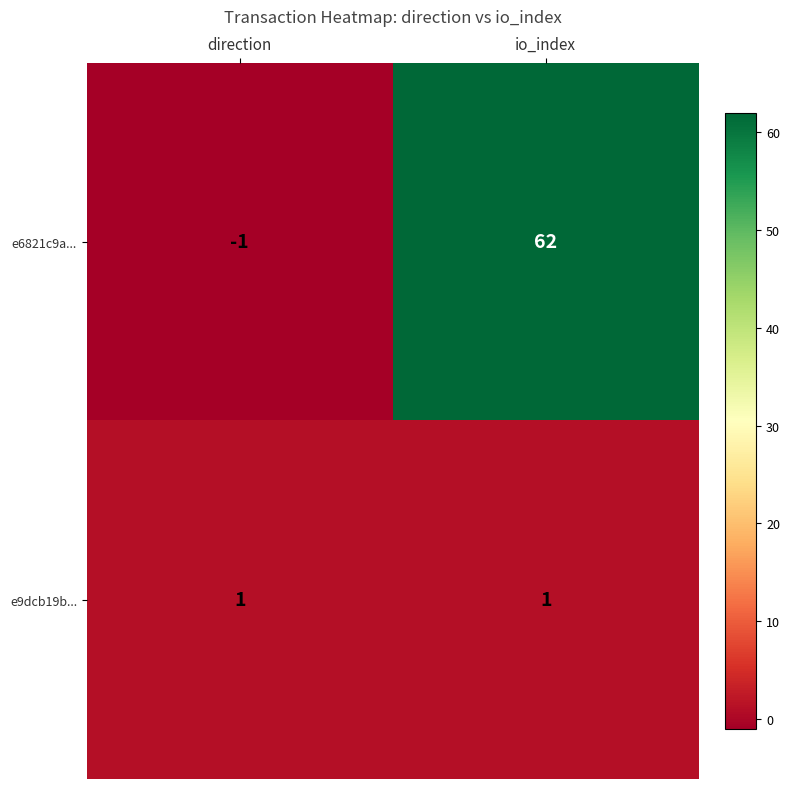

At how many categories does at least one series exceed 32?

1